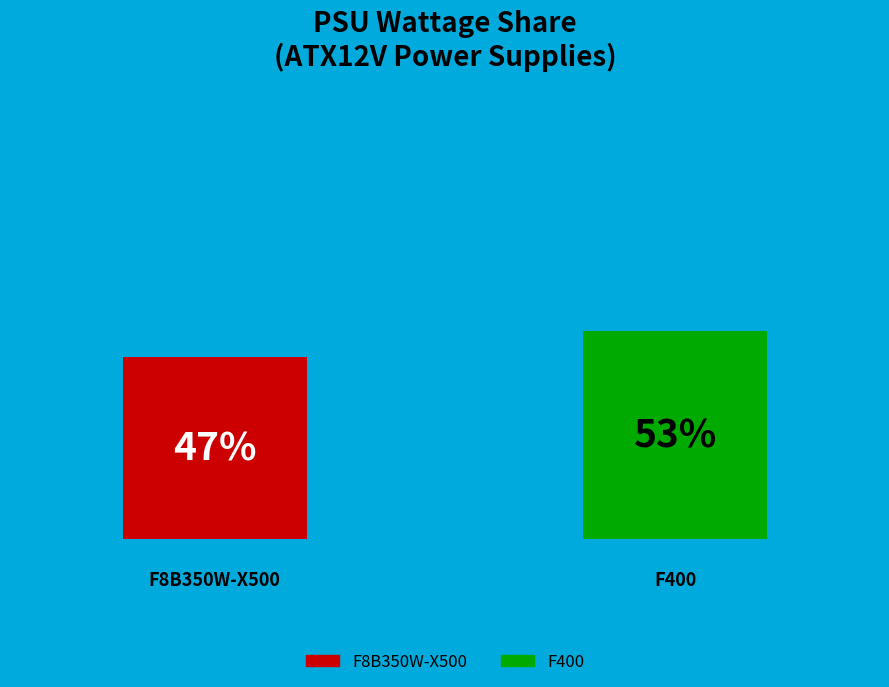

How many bars are there in total?

2